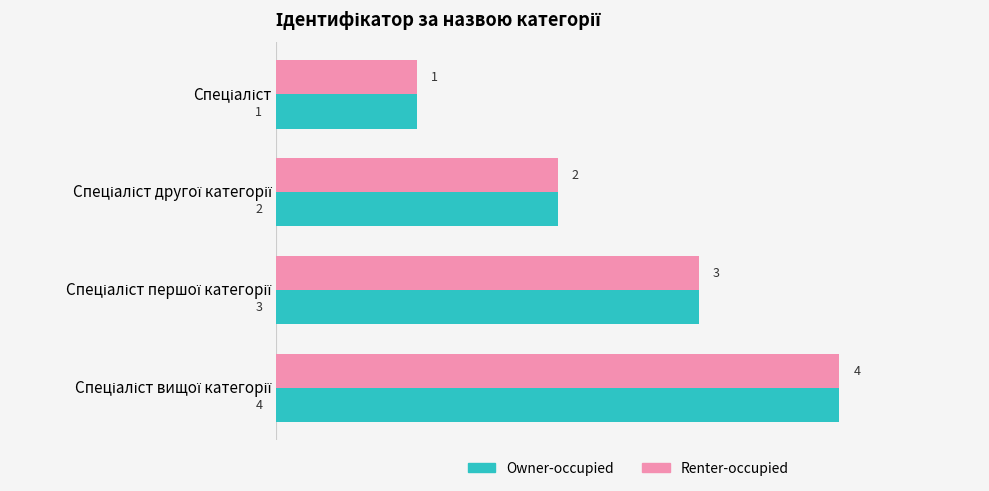

Count the Renter-occupied values in the range 2 to 4.

3